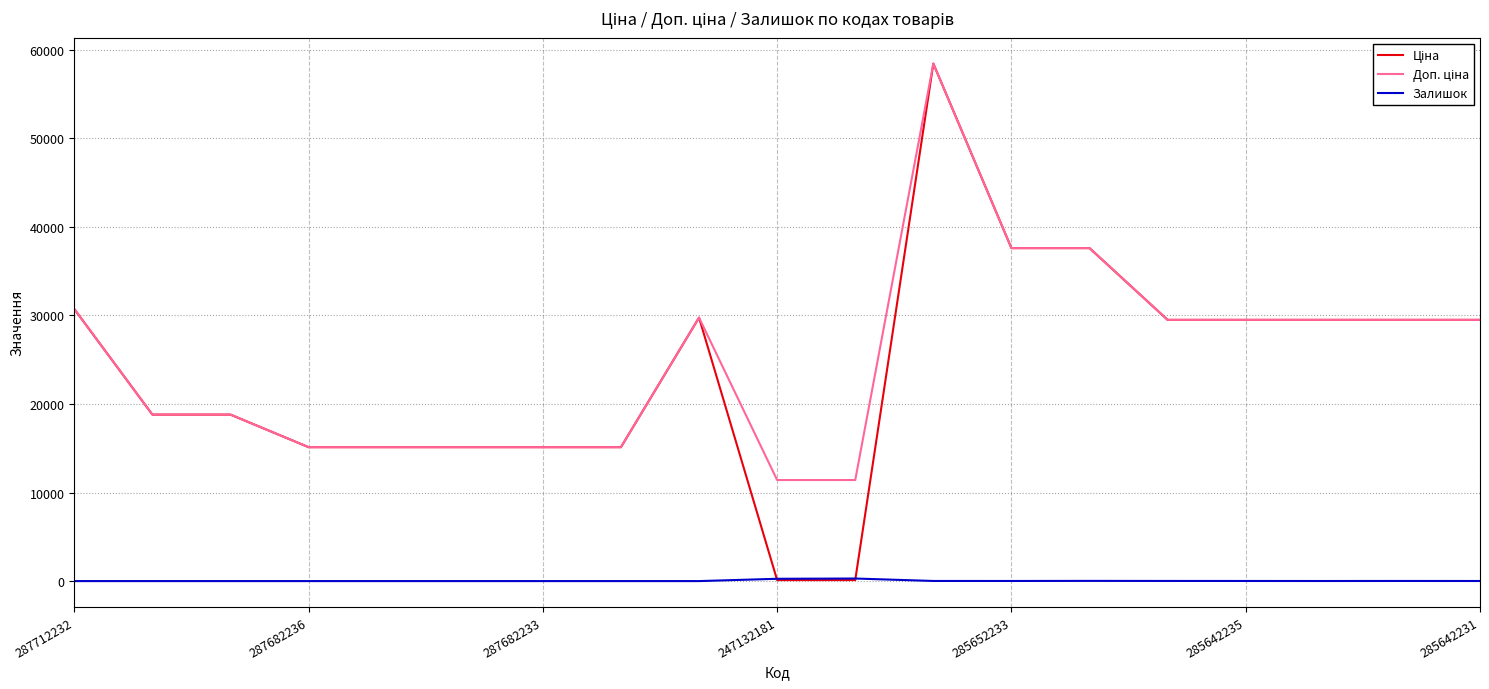

How many lines are shown in the chart?

3